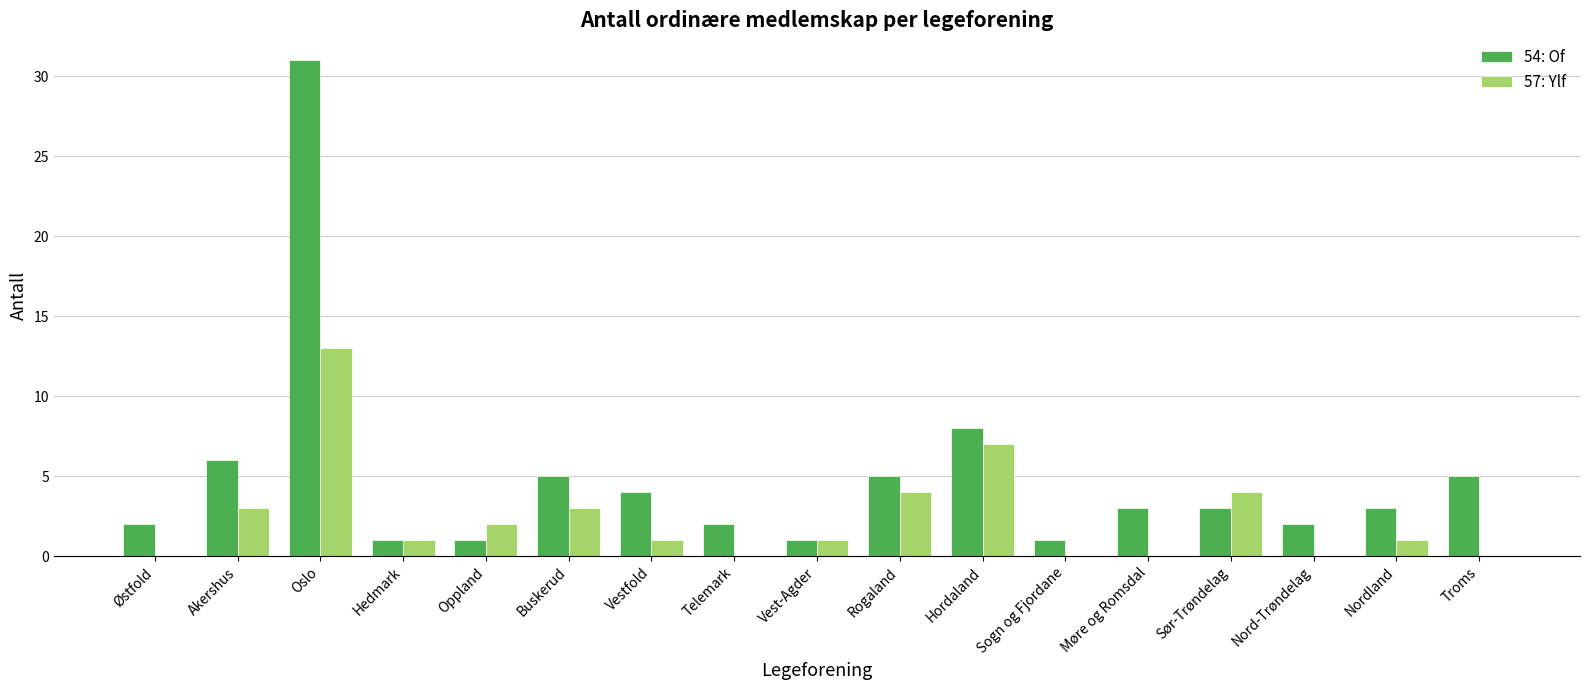

Reading left to right, list all the values displayed in this chart.

54: Of: 2	6	31	1	1	5	4	2	1	5	8	1	3	3	2	3	5
57: Ylf: 0	3	13	1	2	3	1	0	1	4	7	0	0	4	0	1	0